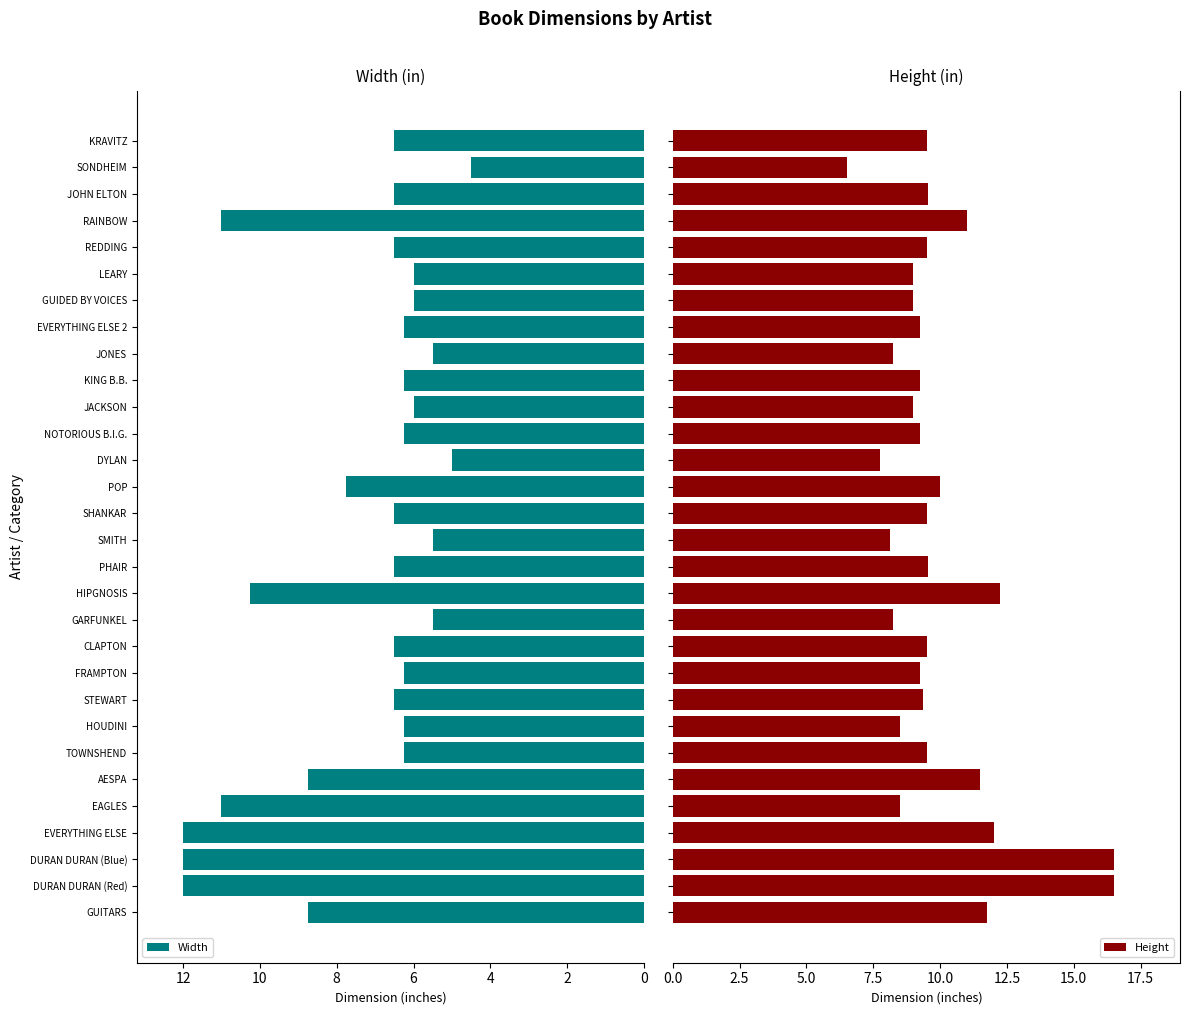

The Width series shows 12.0 at DURAN DURAN (Red). True or false?

True